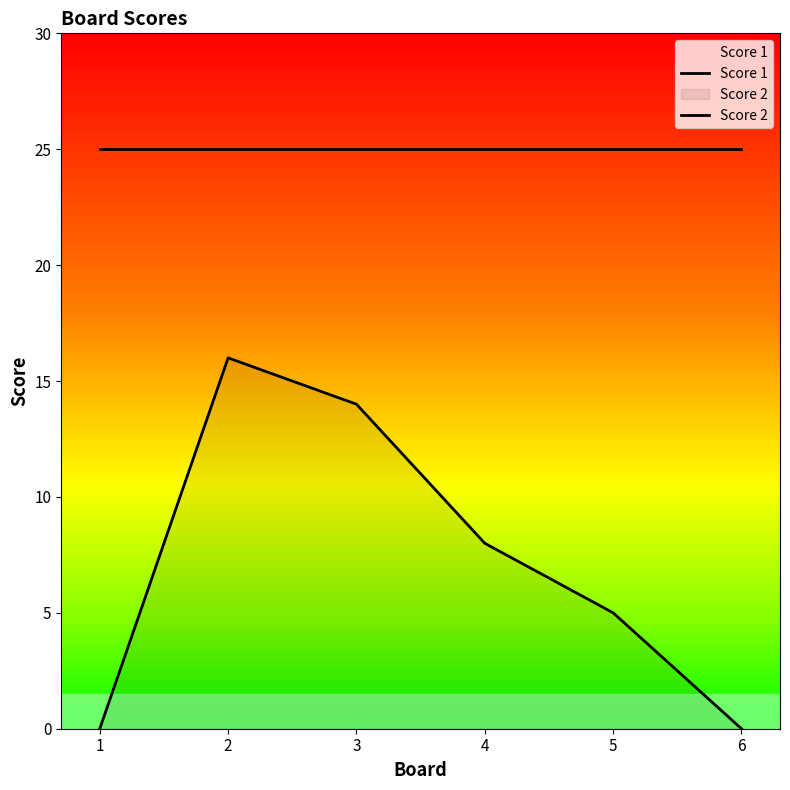

Is the value of Score 2 at 3 greater than the value of Score 1 at 2?

No